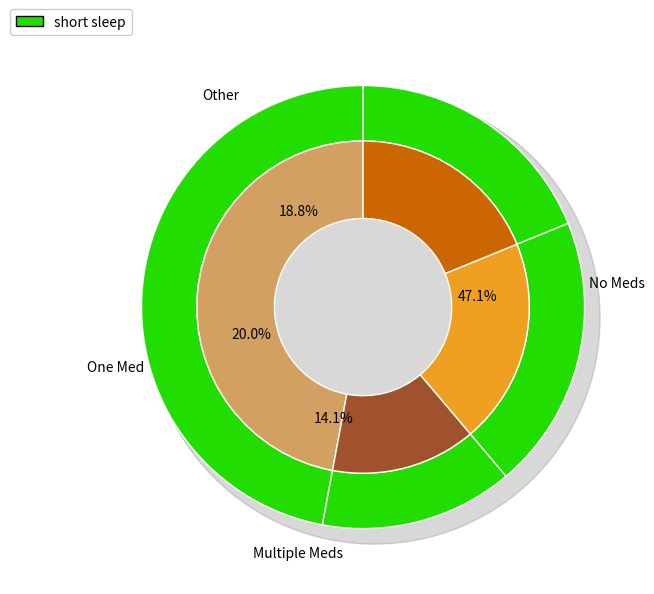

How many segments does this pie chart have?

4